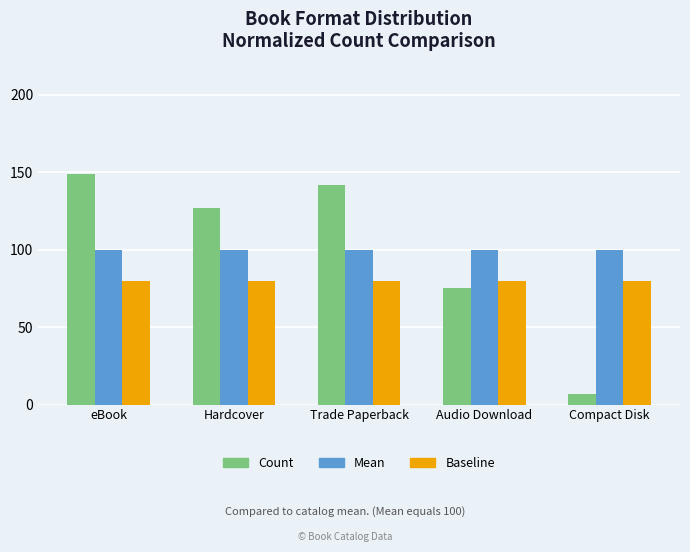

What are all the series names shown in the legend?

Count, Mean, Baseline